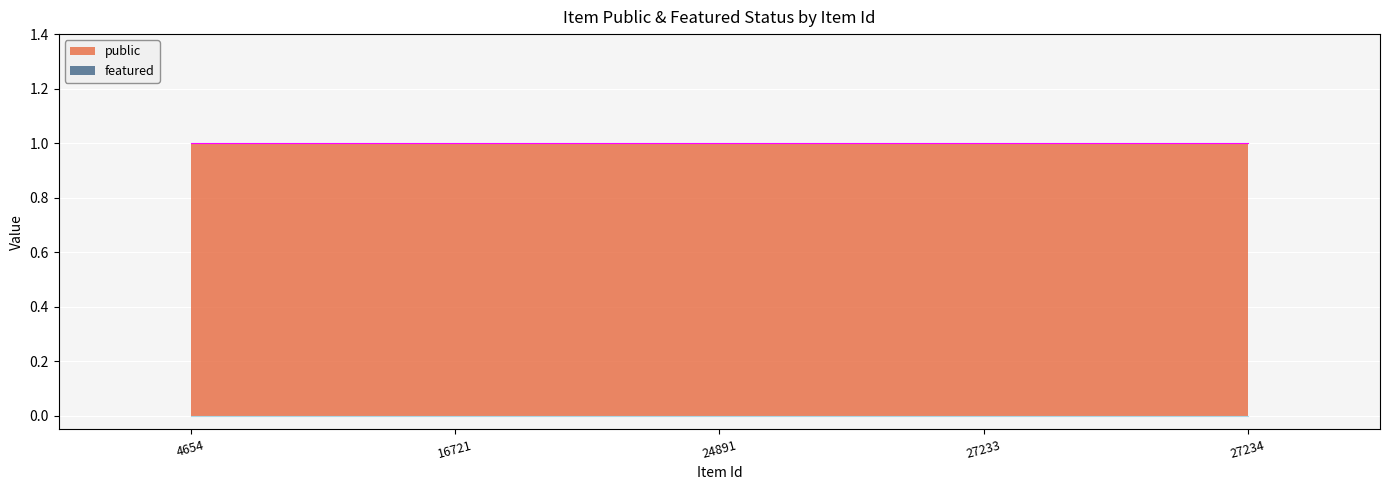

Reading left to right, extract all data points from this chart.

public: 4654=1	16721=1	24891=1	27233=1	27234=1
featured: 4654=0	16721=0	24891=0	27233=0	27234=0